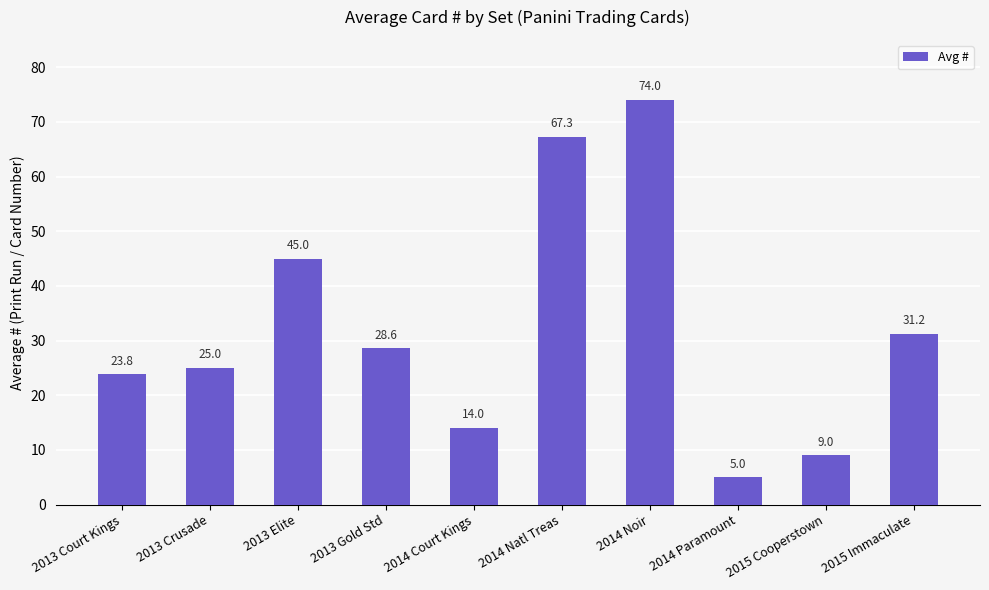

What is the sum of all values?

322.9